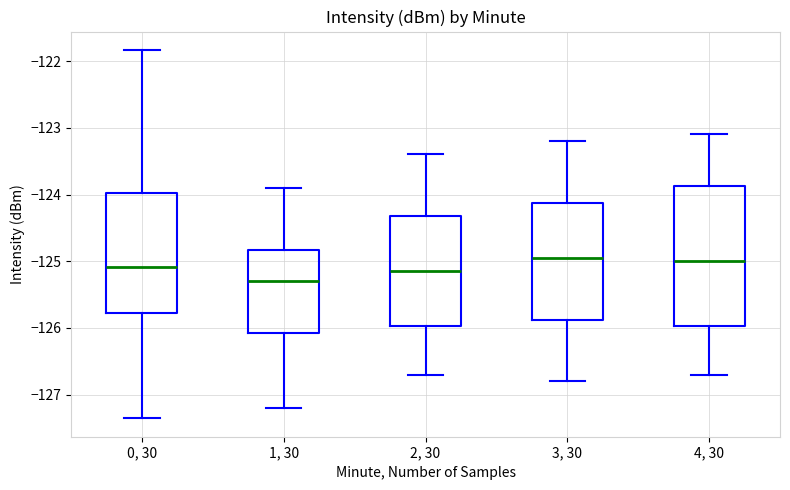

Reading left to right, transcribe this box plot: for each box, give where its median line is, the range the box spans, and where its two whiskers end, as read against the y-axis. The values are not printed on the chart, so give them approximately, as read against the axis.

0, 30: median -125.1, box -125.8 to -124.0, whiskers -127.4 to -121.8
1, 30: median -125.3, box -126.1 to -124.8, whiskers -127.2 to -123.9
2, 30: median -125.1, box -126.0 to -124.3, whiskers -126.7 to -123.4
3, 30: median -124.9, box -125.9 to -124.1, whiskers -126.8 to -123.2
4, 30: median -125.0, box -126.0 to -123.9, whiskers -126.7 to -123.1